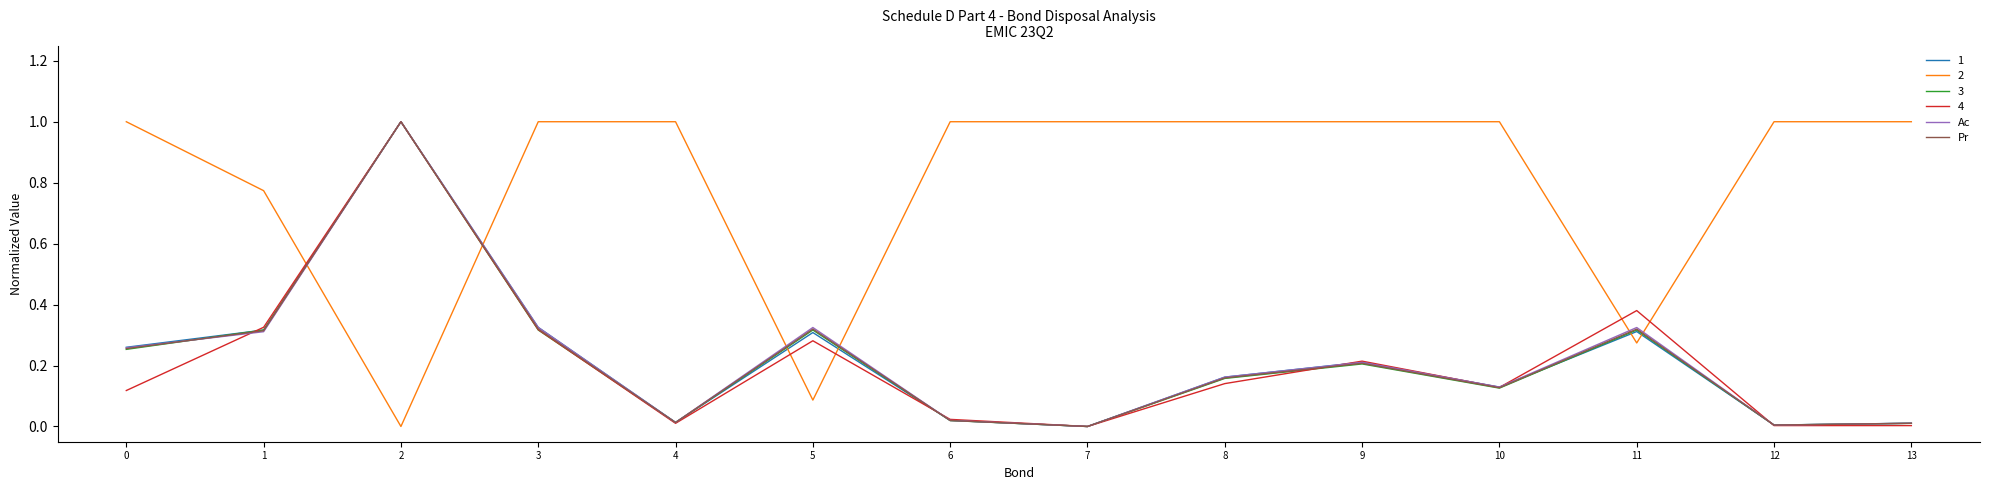

How many lines are shown in the chart?

6